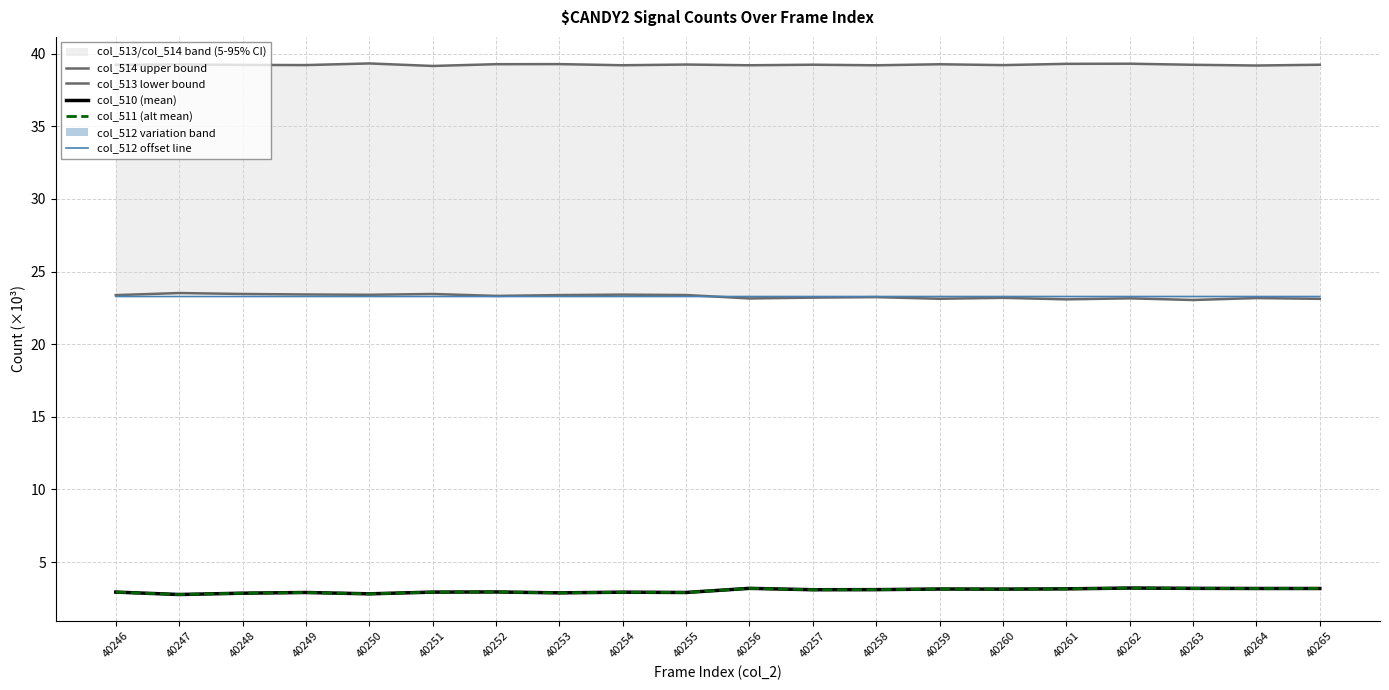

Is it true that col_513 lower bound equals 10.5 at 40248?

False